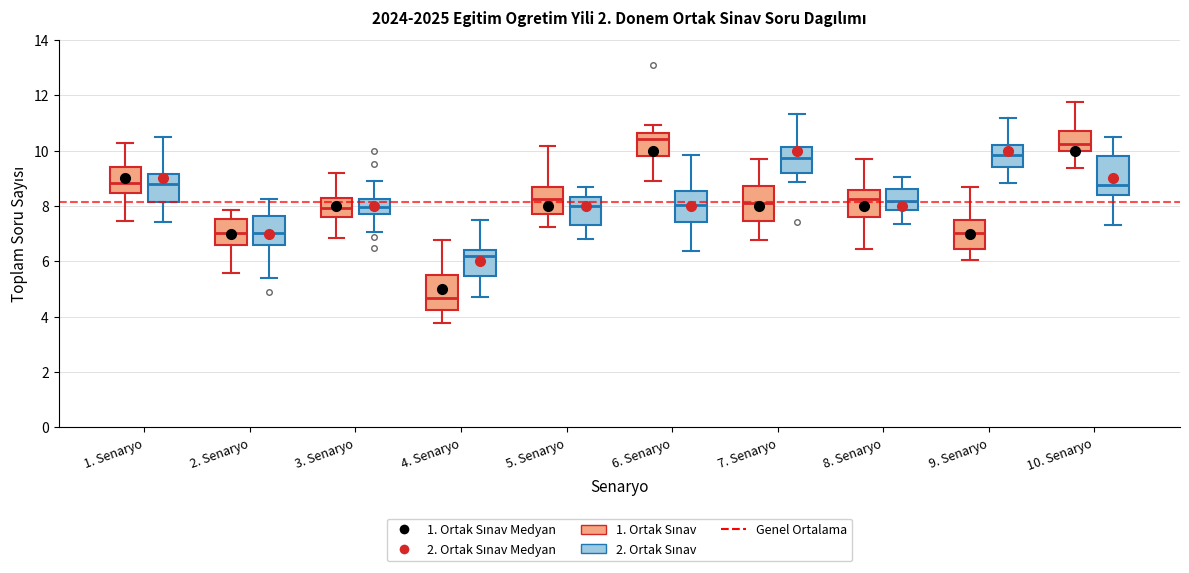

Reading left to right, read every box against the y-axis: the position of its median line, the range the box covers, and the ends of its whiskers. The values are not printed on the chart, so give them approximately, as read against the axis.

1. Senaryo (1. Ortak Sınav): median 8.8, box 8.4 to 9.4, whiskers 7.4 to 10.2
1. Senaryo (2. Ortak Sınav): median 8.8, box 8.2 to 9.2, whiskers 7.4 to 10.4
2. Senaryo (1. Ortak Sınav): median 7.0, box 6.6 to 7.6, whiskers 5.6 to 7.8
2. Senaryo (2. Ortak Sınav): median 7.0, box 6.6 to 7.6, whiskers 5.4 to 8.2
3. Senaryo (1. Ortak Sınav): median 8.0, box 7.6 to 8.2, whiskers 6.8 to 9.2
3. Senaryo (2. Ortak Sınav): median 8.0, box 7.8 to 8.2, whiskers 7.0 to 9.0
4. Senaryo (1. Ortak Sınav): median 4.6, box 4.2 to 5.6, whiskers 3.8 to 6.8
4. Senaryo (2. Ortak Sınav): median 6.2, box 5.4 to 6.4, whiskers 4.8 to 7.4
5. Senaryo (1. Ortak Sınav): median 8.2, box 7.6 to 8.6, whiskers 7.2 to 10.2
5. Senaryo (2. Ortak Sınav): median 8.0, box 7.4 to 8.4, whiskers 6.8 to 8.6
6. Senaryo (1. Ortak Sınav): median 10.4, box 9.8 to 10.6, whiskers 8.8 to 11.0
6. Senaryo (2. Ortak Sınav): median 8.0, box 7.4 to 8.6, whiskers 6.4 to 9.8
7. Senaryo (1. Ortak Sınav): median 8.2, box 7.4 to 8.8, whiskers 6.8 to 9.6
7. Senaryo (2. Ortak Sınav): median 9.8, box 9.2 to 10.2, whiskers 8.8 to 11.4
8. Senaryo (1. Ortak Sınav): median 8.2, box 7.6 to 8.6, whiskers 6.4 to 9.8
8. Senaryo (2. Ortak Sınav): median 8.2, box 7.8 to 8.6, whiskers 7.4 to 9.0
9. Senaryo (1. Ortak Sınav): median 7.0, box 6.4 to 7.6, whiskers 6.0 to 8.6
9. Senaryo (2. Ortak Sınav): median 9.8, box 9.4 to 10.2, whiskers 8.8 to 11.2
10. Senaryo (1. Ortak Sınav): median 10.2, box 10.0 to 10.8, whiskers 9.4 to 11.8
10. Senaryo (2. Ortak Sınav): median 8.8, box 8.4 to 9.8, whiskers 7.4 to 10.6